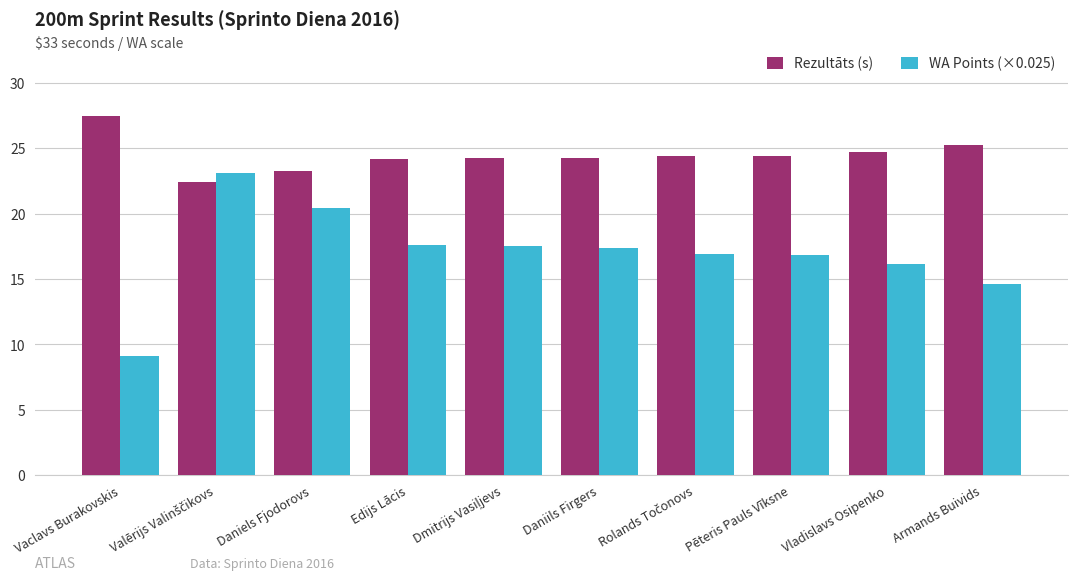

Which series has the widest spread of values?

WA Points (×0.025)